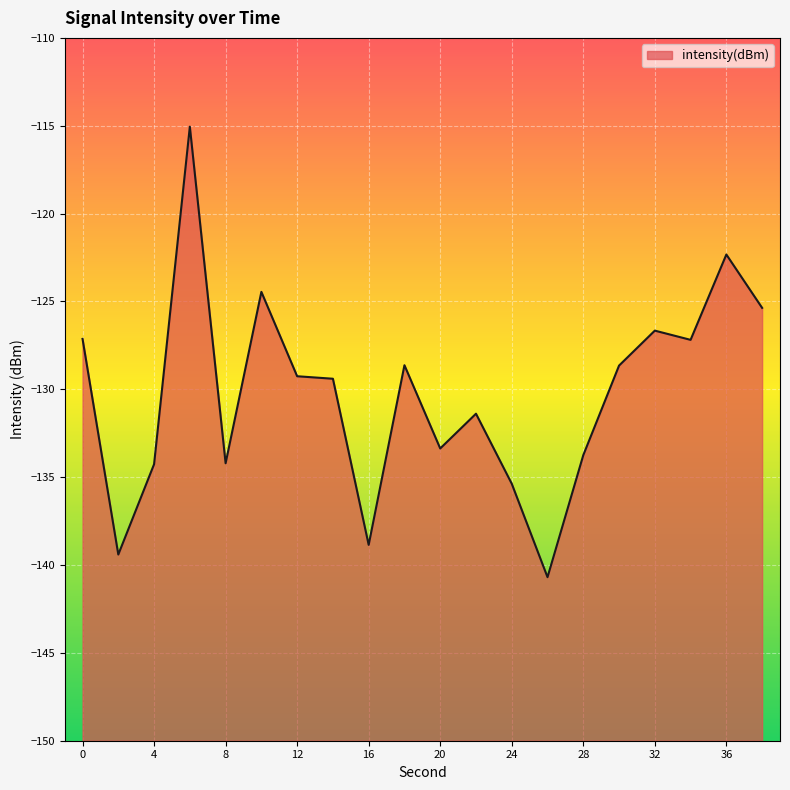

What is the greatest value displayed?

-115.1